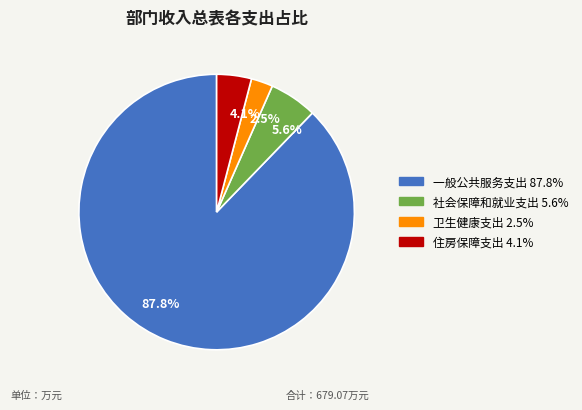

To the nearest percent, what is the difference between the largest and smallest slice percentages?

85%